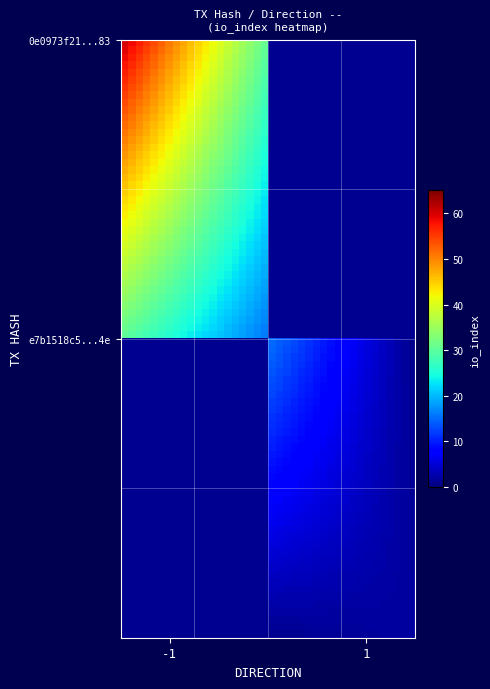

Read the 0e0973f21ae163310ffde7caefe1cd8f6351a83 value at direction.

-1